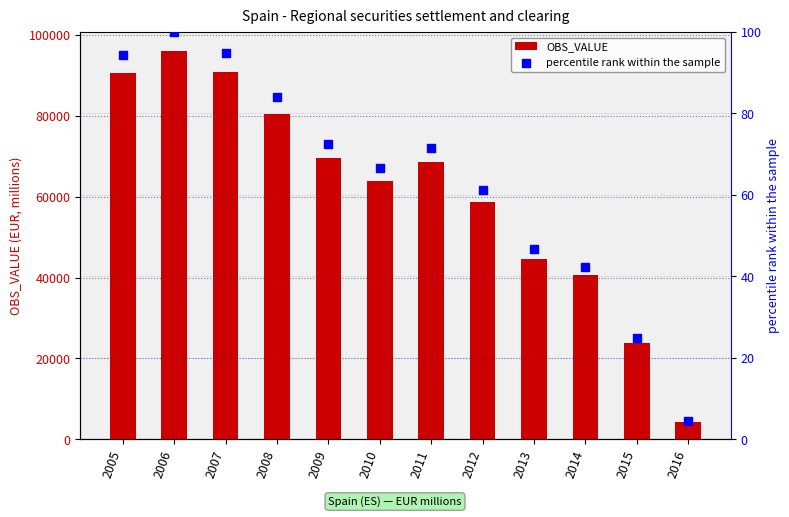

At how many categories does at least one series exceed 8962?

11